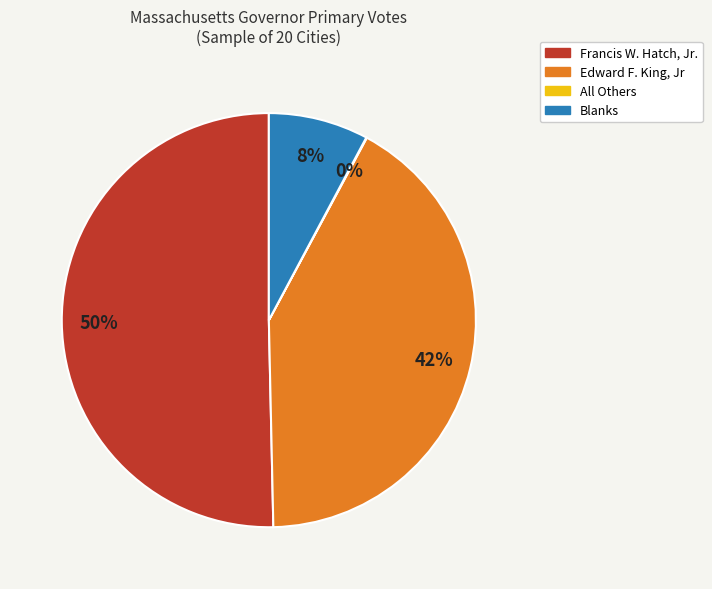

The Edward F. King, Jr slice represents 42% of the pie. True or false?

True